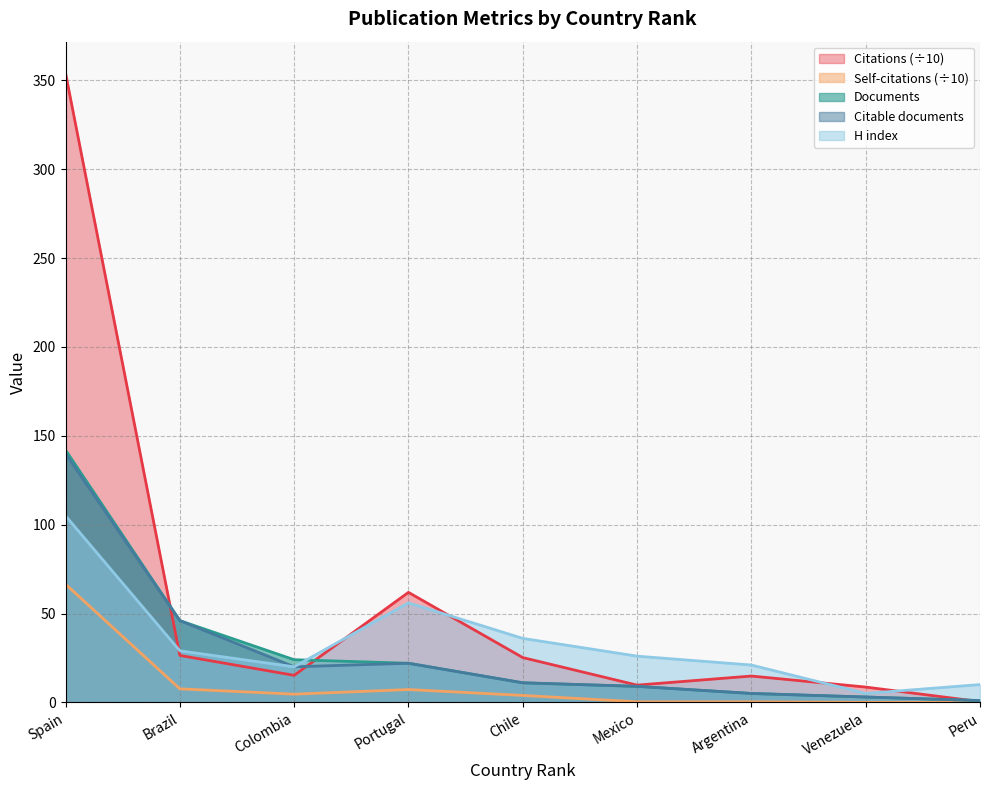

How many lines are shown in the chart?

5